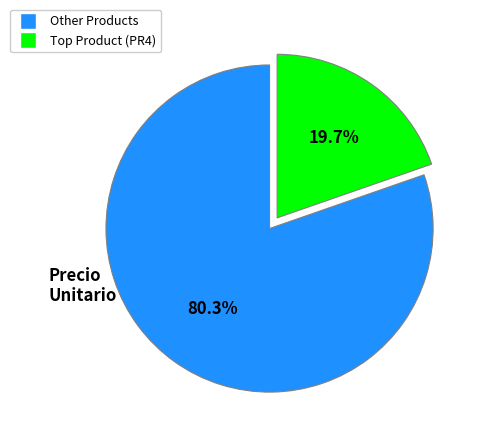

Is there any slice that represents more than half of the pie?

Yes